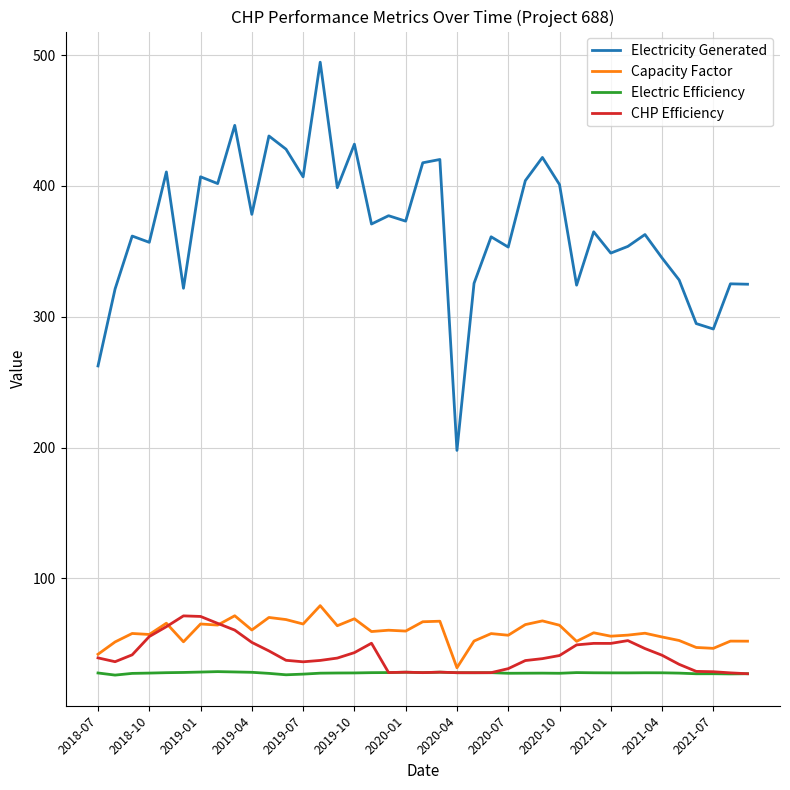

True or false: Electricity Generated and CHP Efficiency intersect in this chart.

False